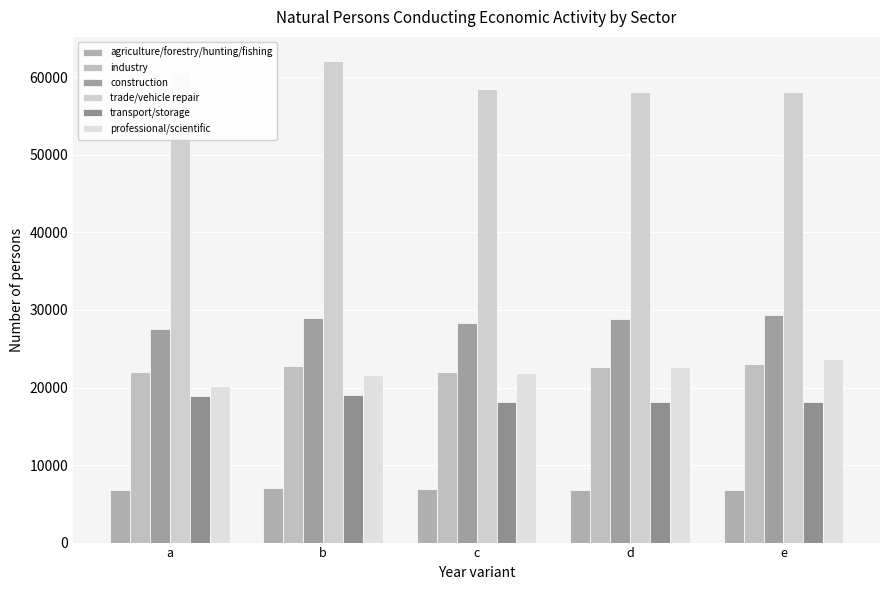

What is the difference between the maximum and minimum values in the professional/scientific series?

3571